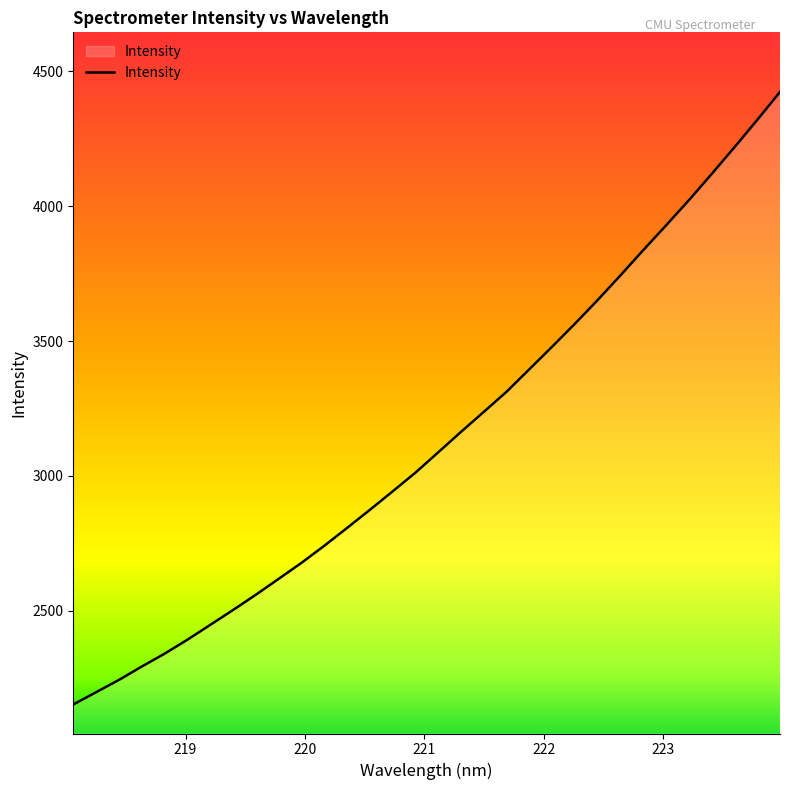

What is the difference between the maximum and minimum values?

2272.0